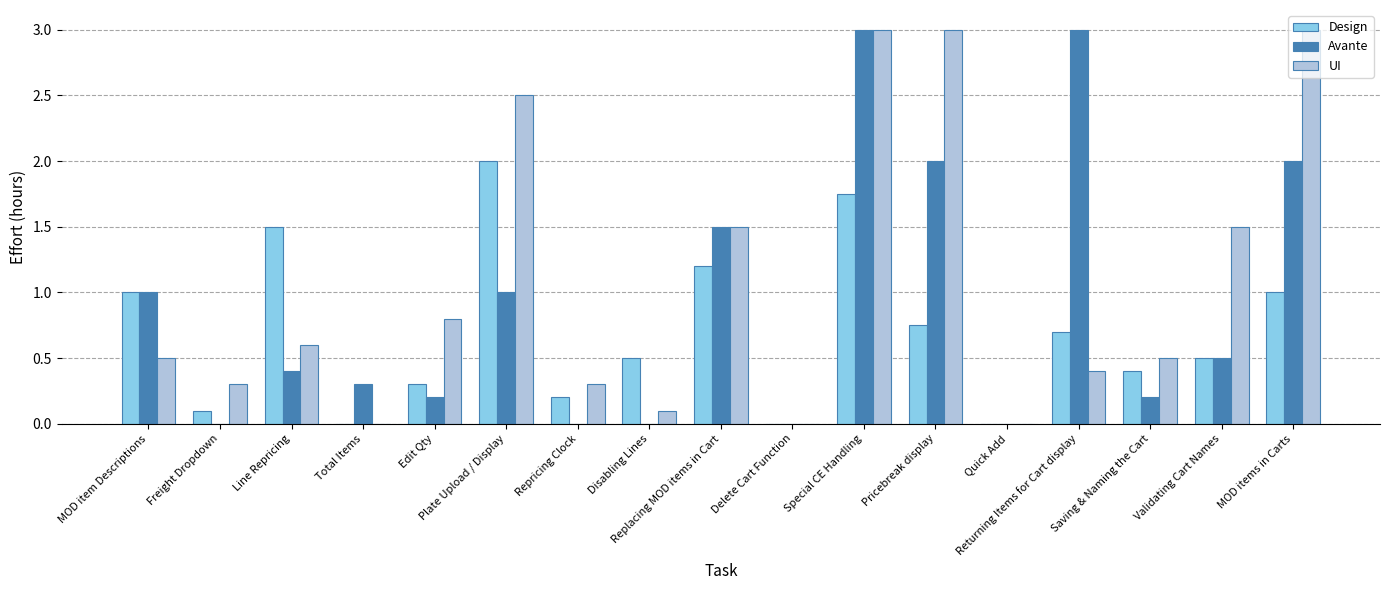

At which category is the sum across all series the highest?

Special CE Handling